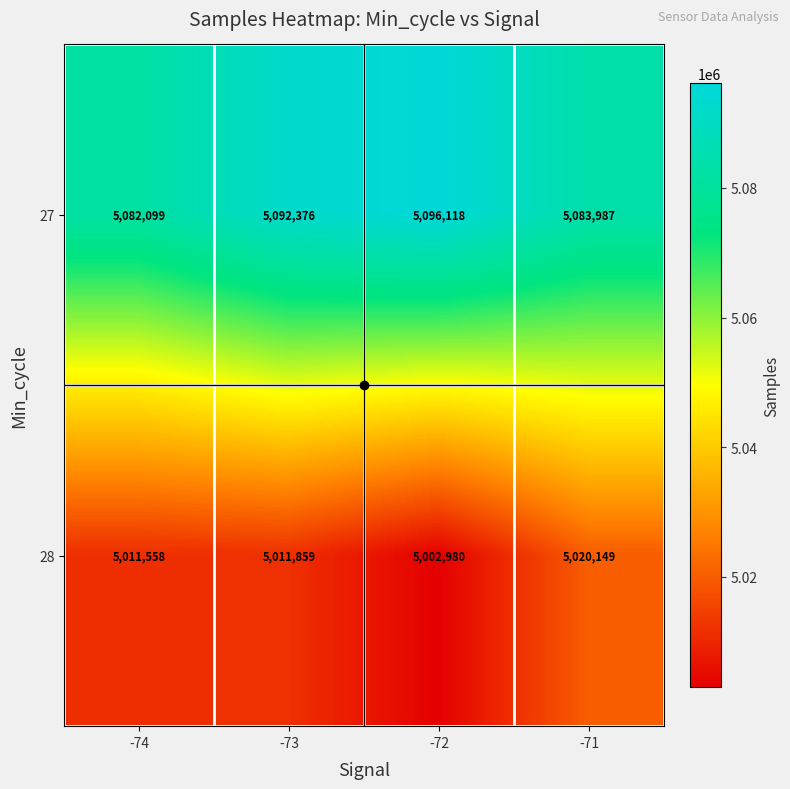

The 28 series shows 2456414 at -74. True or false?

False